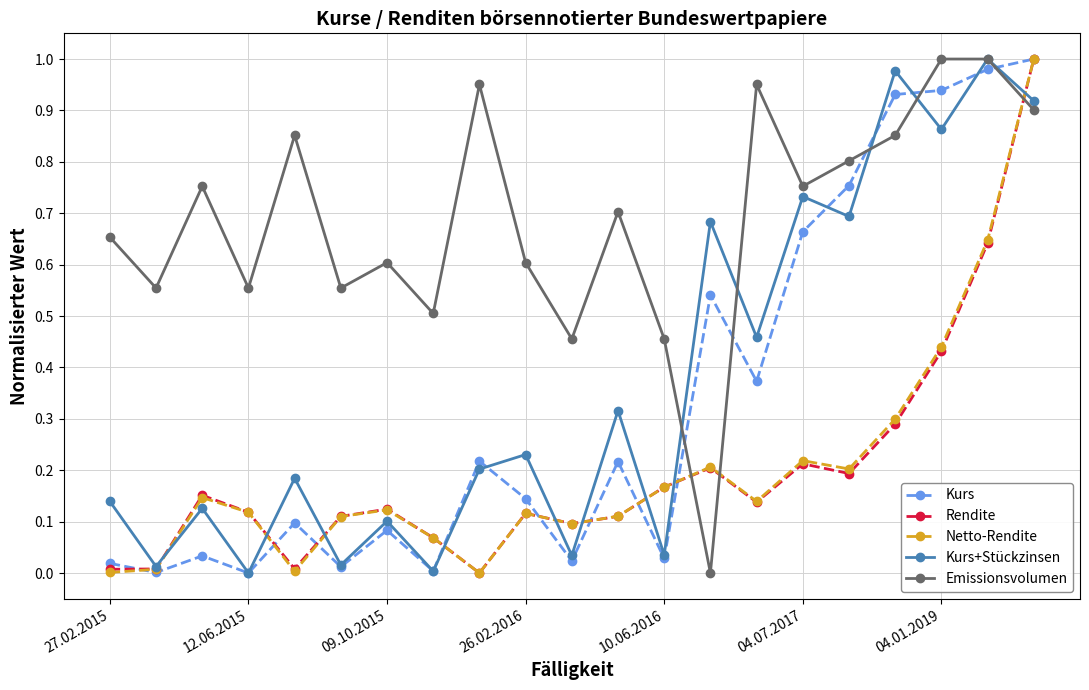

True or false: Netto-Rendite and Kurs cross at least once.

True